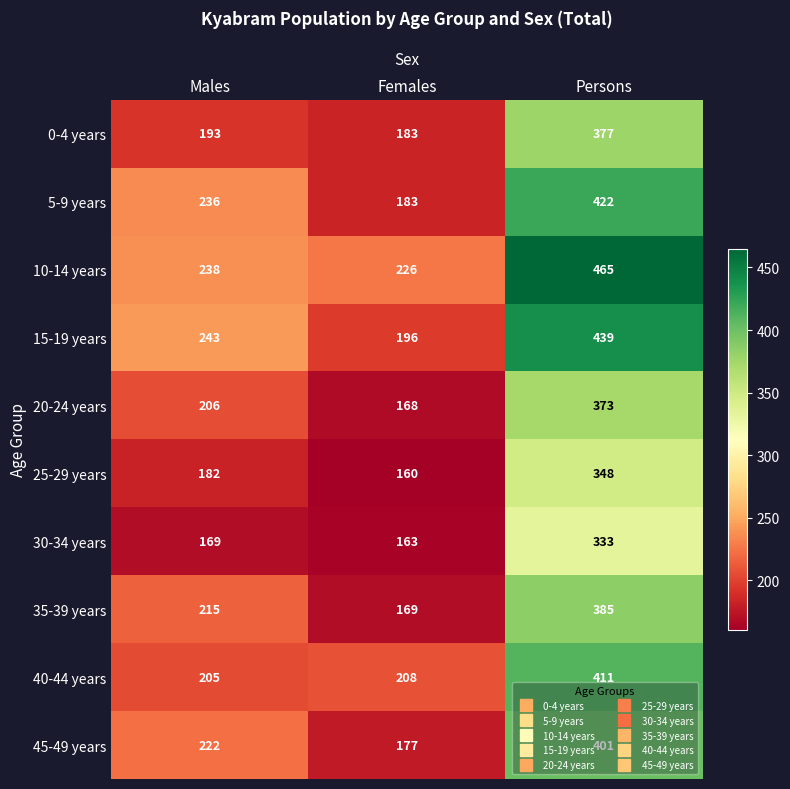

Which series has the widest spread of values?

15-19 years